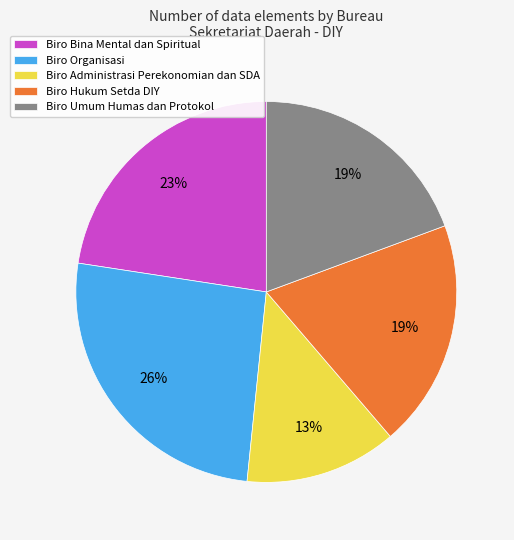

Which has a higher value, Biro Bina Mental dan Spiritual or Biro Hukum Setda DIY?

Biro Bina Mental dan Spiritual